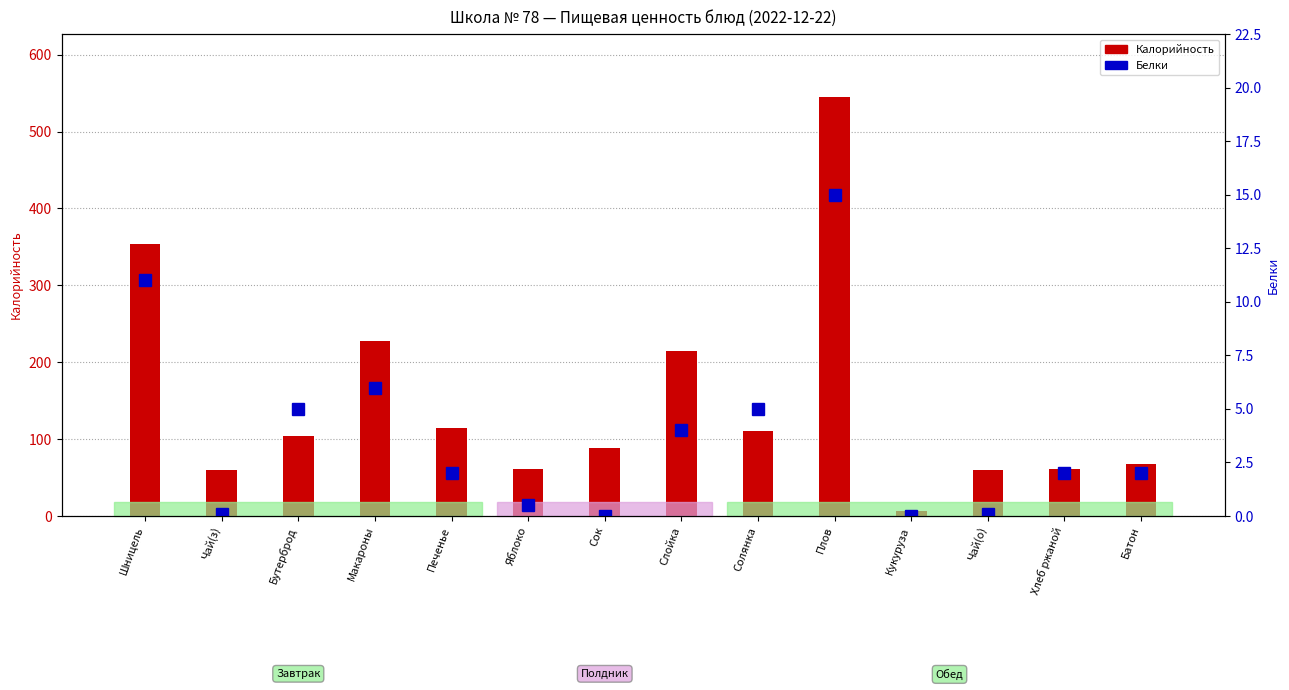

Rank the series by their maximum value, from lowest to highest.

Белки, Калорийность